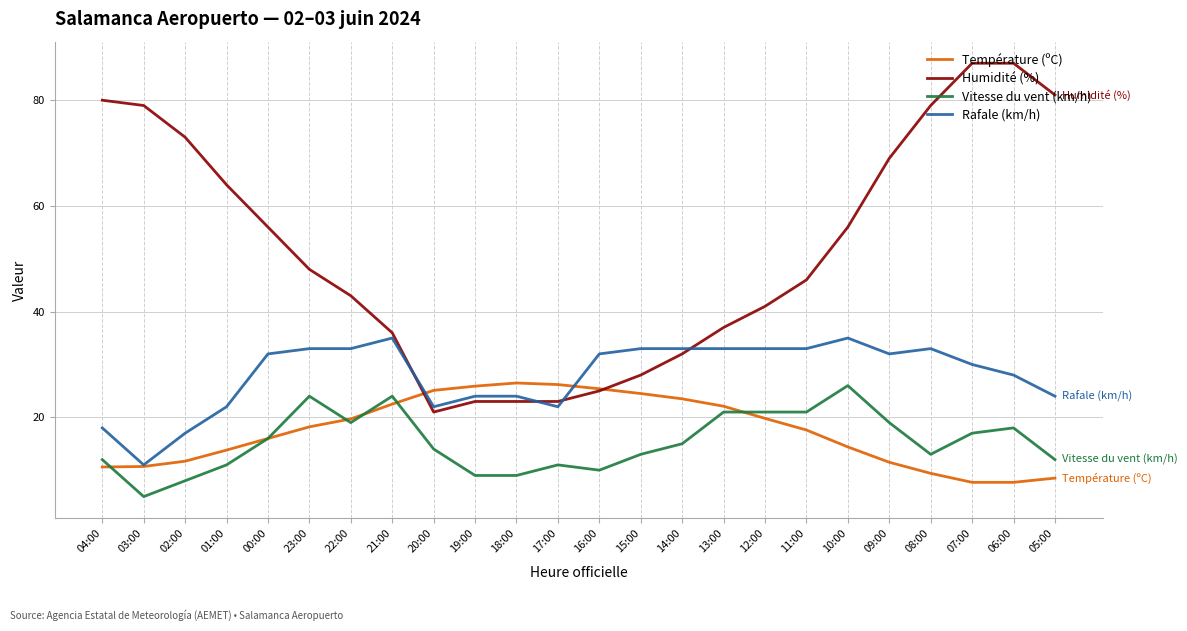

Which category has the lowest value in the Rafale (km/h) series?

03:00